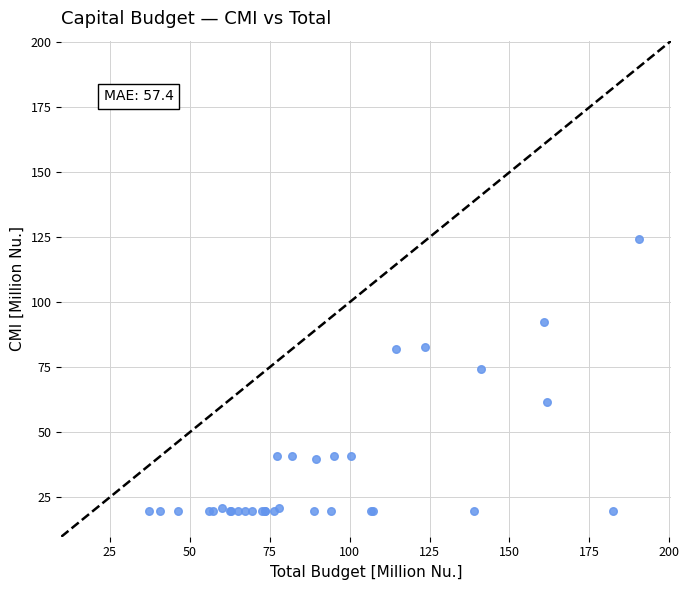

What Y value in the scatter plot is closest to 72?

74.3